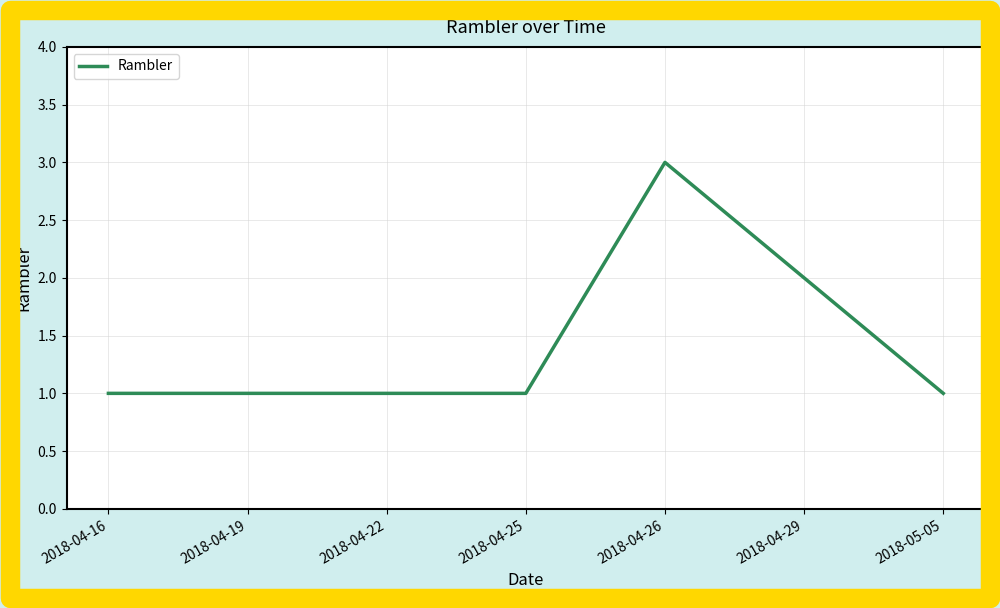

Is it true that the value at 2018-04-16 is 1?

True